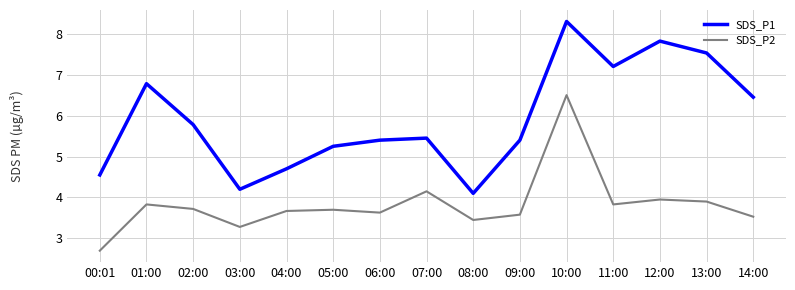

At 00:01, list the series in order from smallest to largest.

SDS_P2, SDS_P1